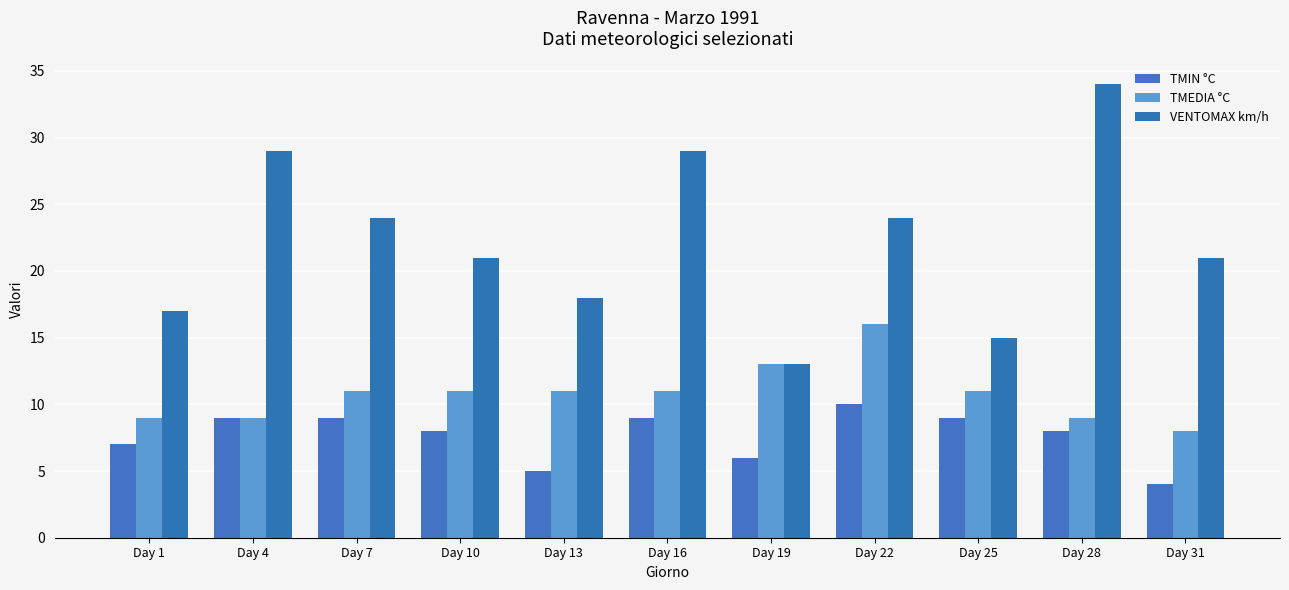

At which category is the sum across all series the highest?

Day 28